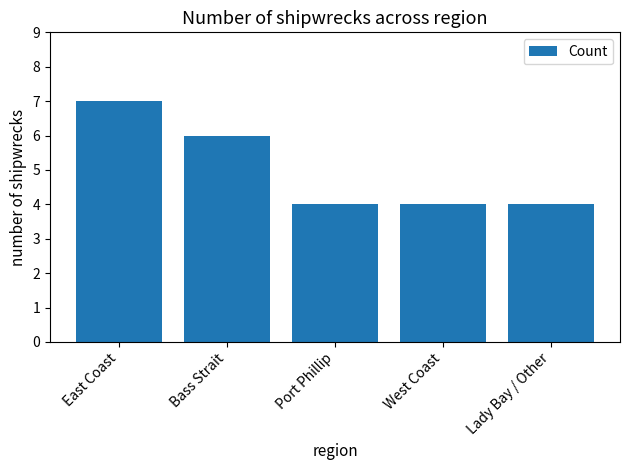

Between Bass Strait and Lady Bay / Other, which is larger?

Bass Strait